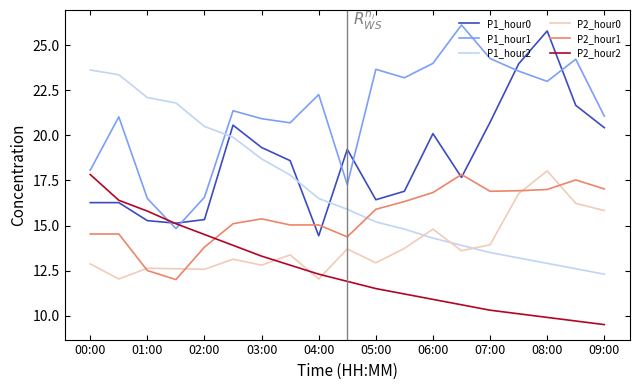

What is the smallest value displayed?

9.5